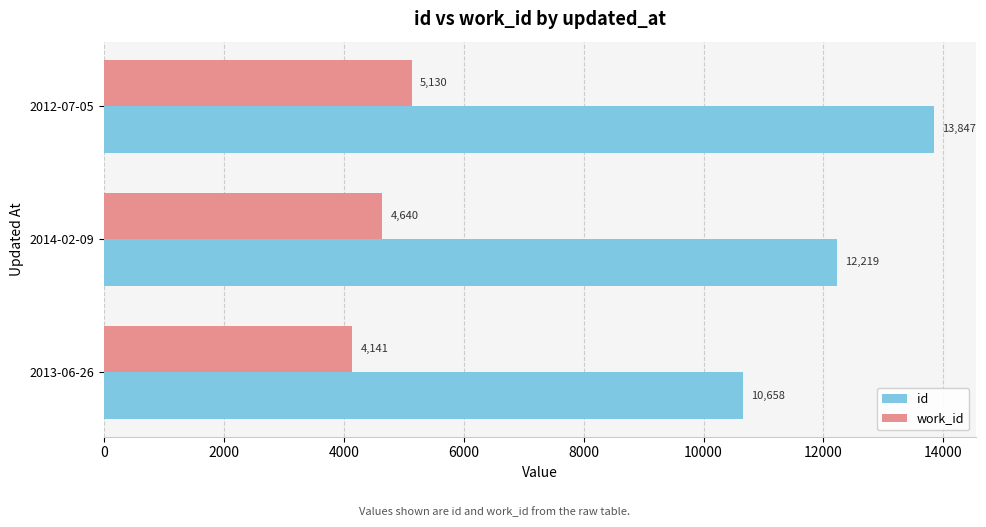

Where is id nearest to the value 12252?

2014-02-09